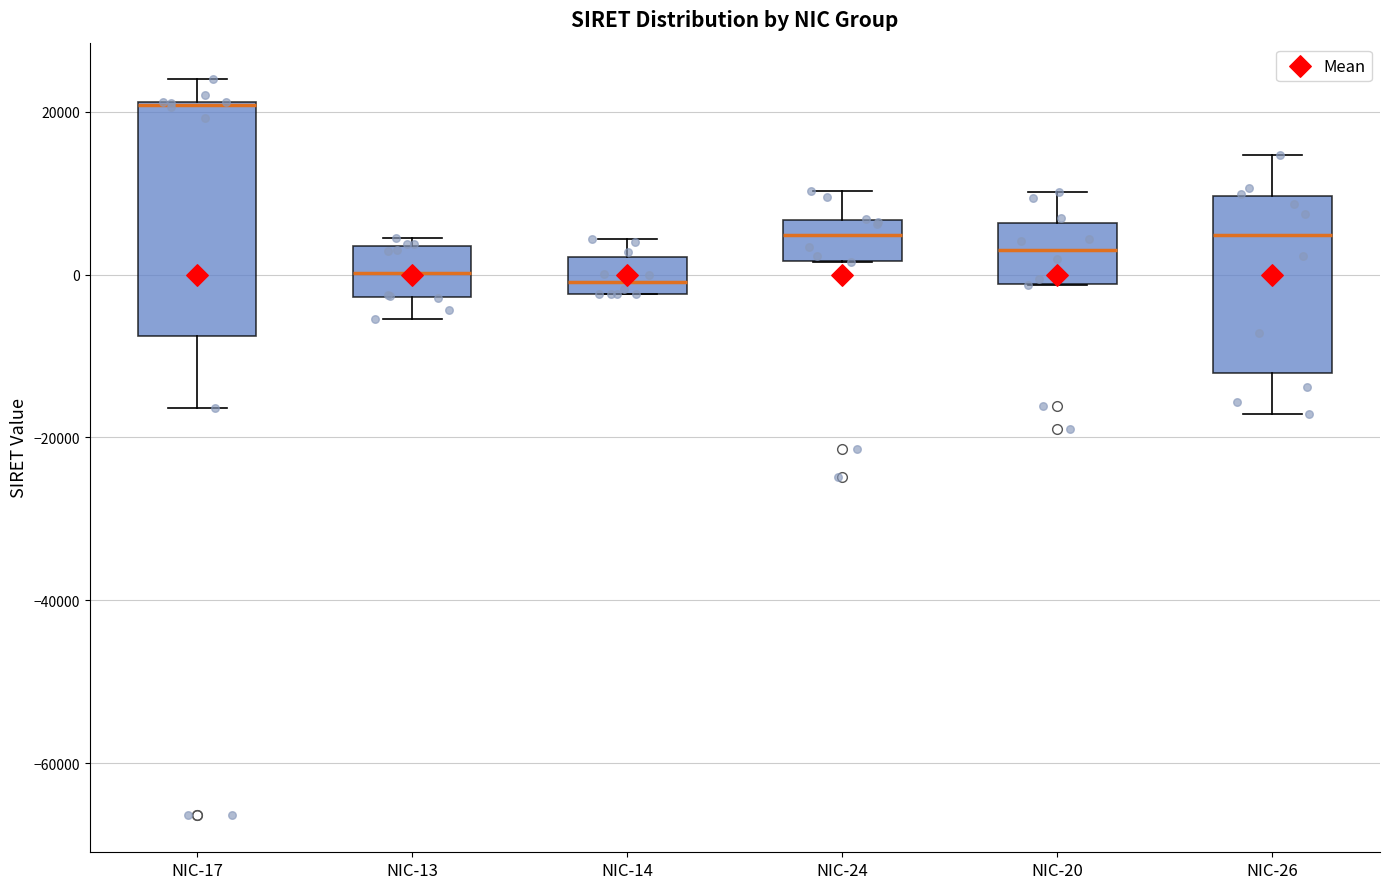

Comparing the boxes themselves (not the whiskers), which one is the tallest?

NIC-17